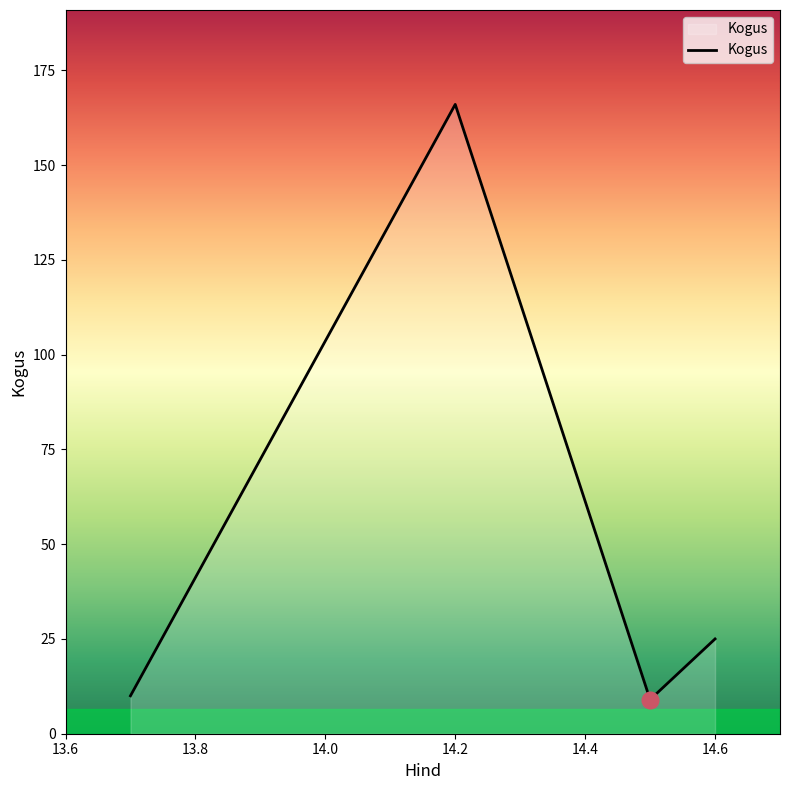

What is the smallest value displayed?

9